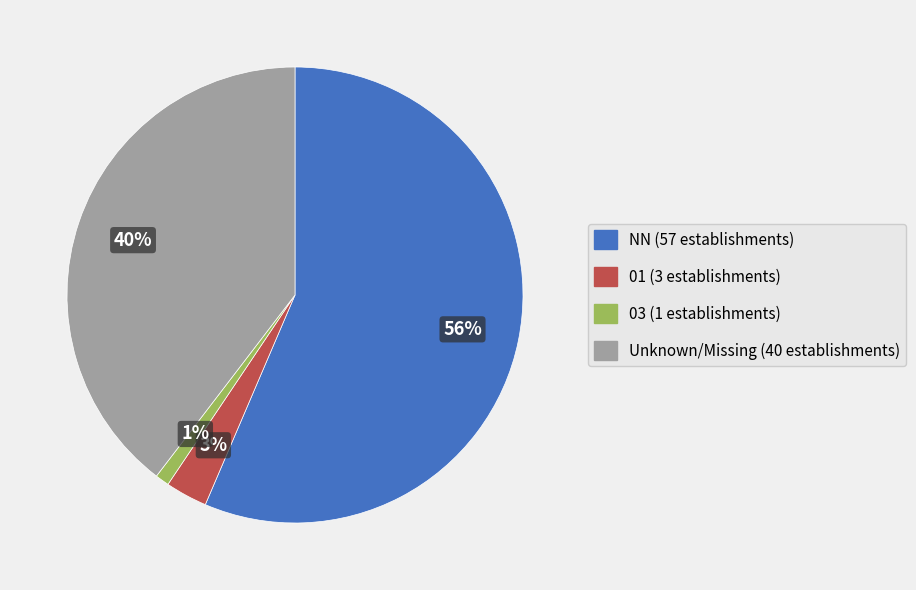

To the nearest percent, what is the average slice percentage?

25%